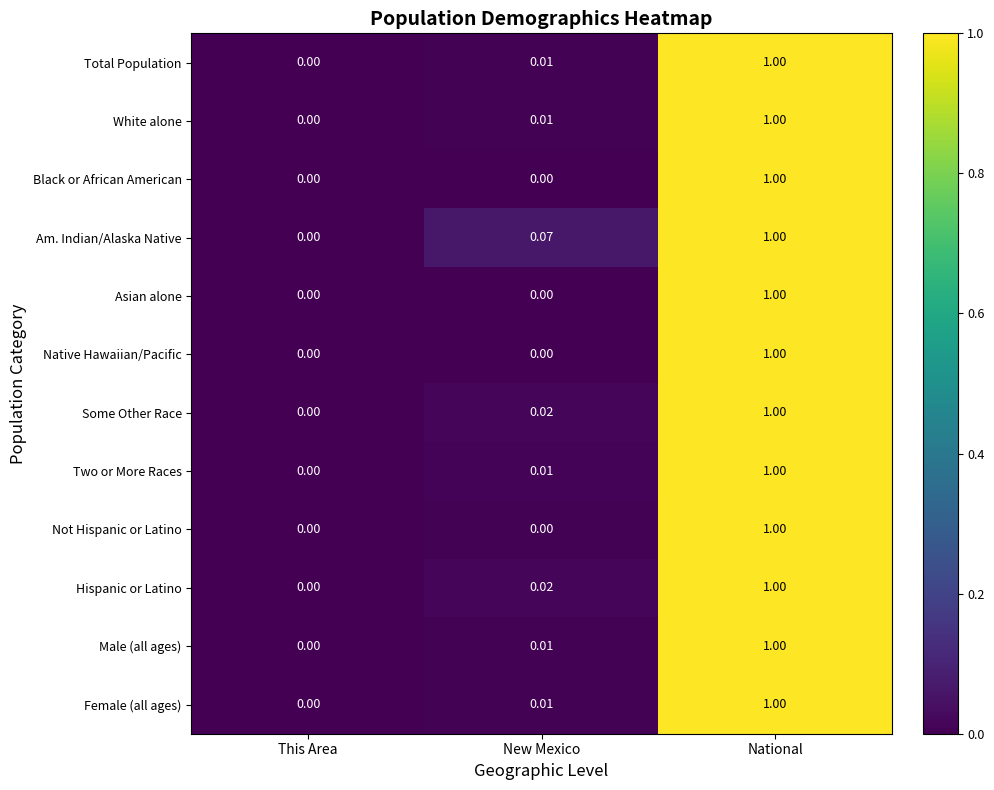

Is the value of Not Hispanic or Latino at New Mexico greater than the value of Total Population at New Mexico?

No